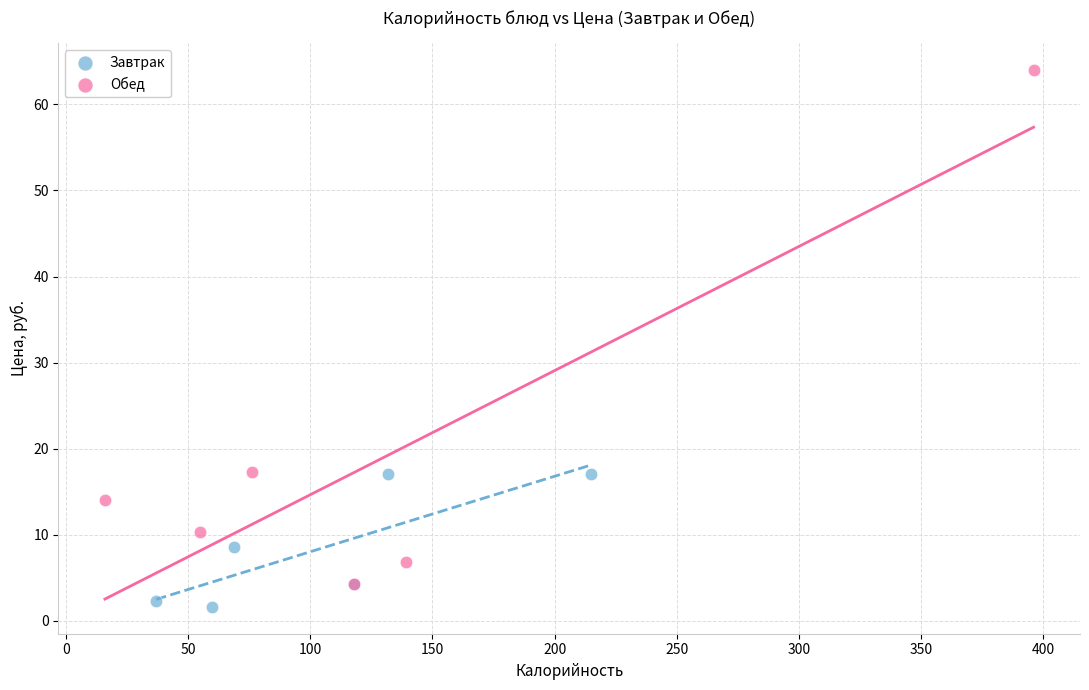

Which series contains the highest Y value?

Обед